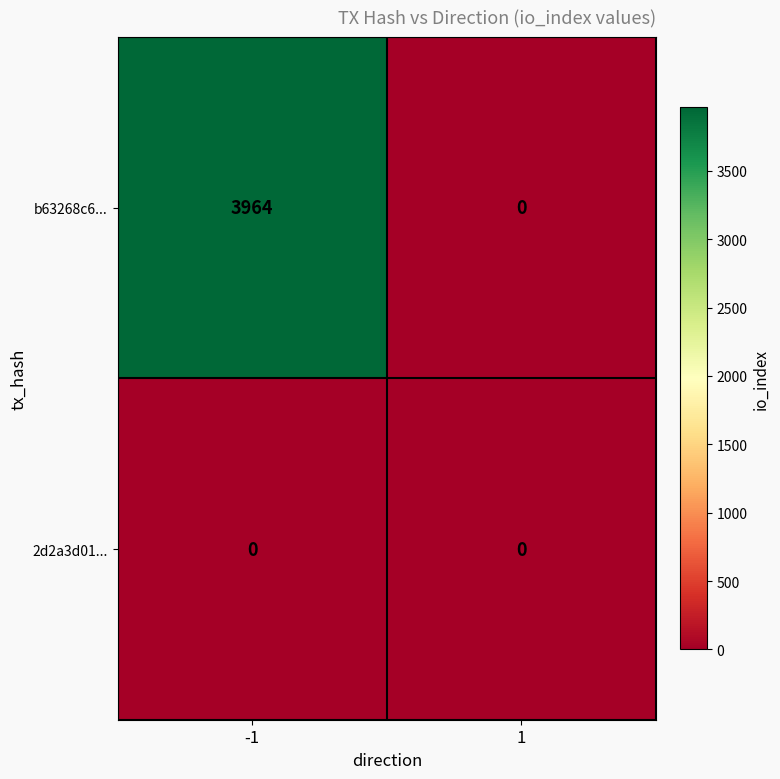

Read the b63268c6... value at -1.

3964